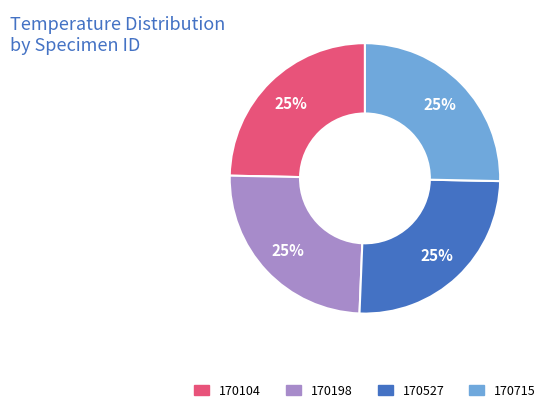

True or false: 170104 accounts for 25% of the total.

True